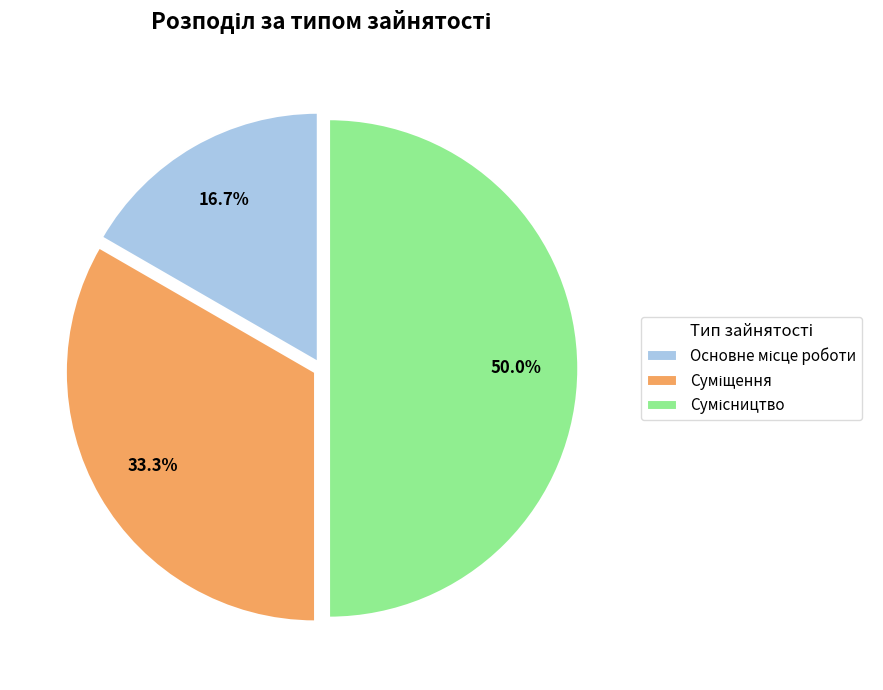

Which slice is the smallest?

Основне місце роботи